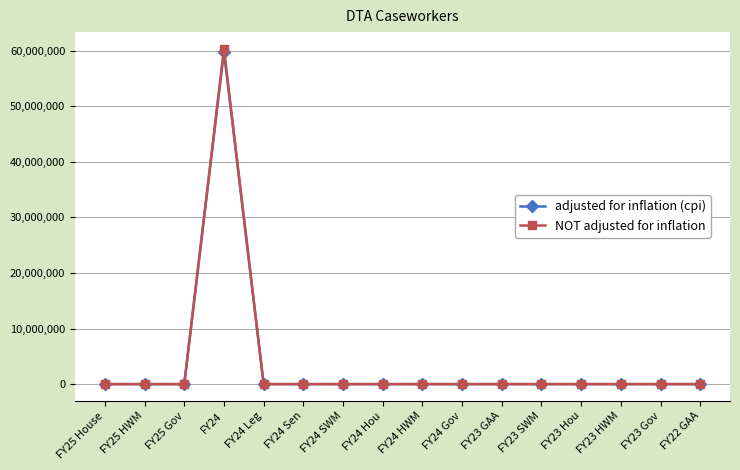

How many values in the NOT adjusted for inflation series exceed 0?

1